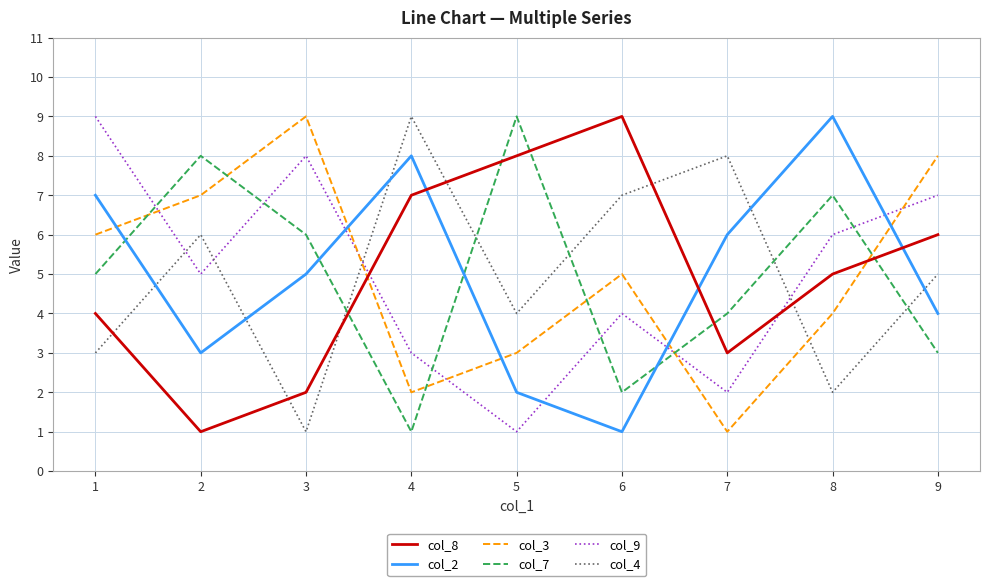

How many intersections are there between col_2 and col_8?

3